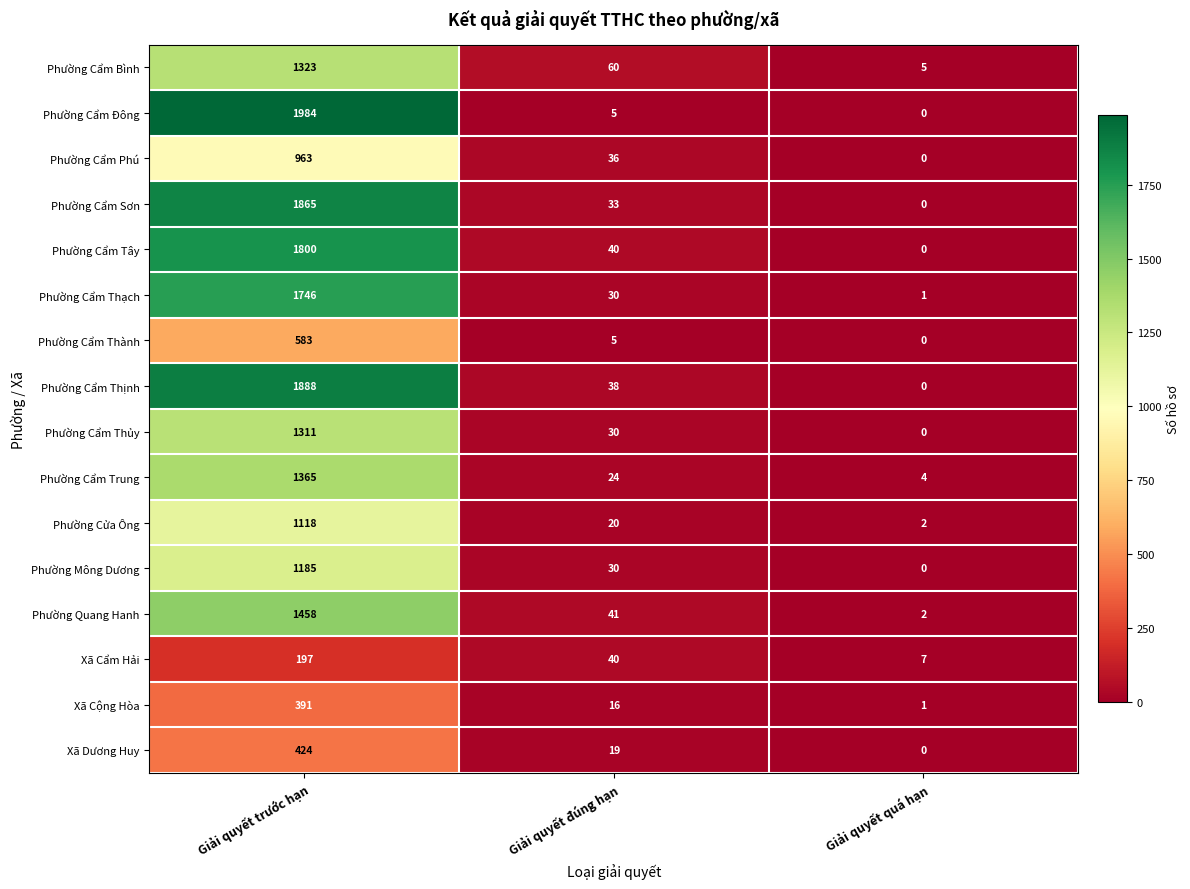

What is the maximum value shown in the chart?

1984